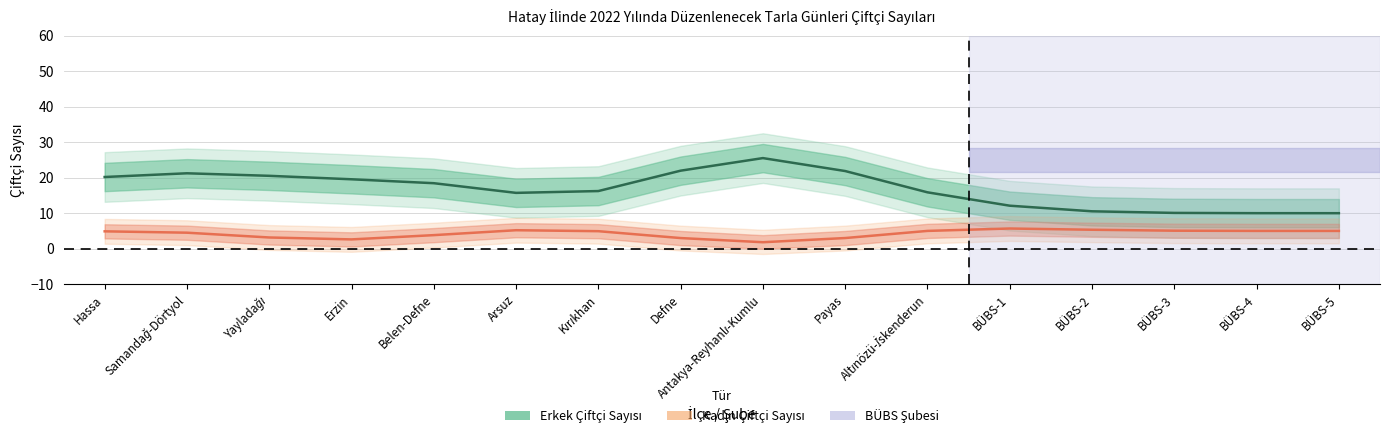

True or false: Kadın Çiftçi Sayısı and Erkek Çiftçi Sayısı cross at least once.

False